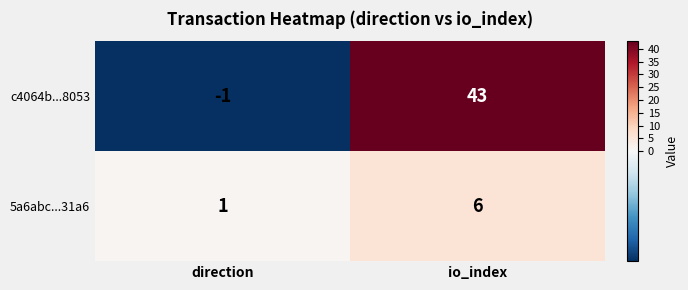

The 5a6abc...31a6 series shows 10 at io_index. True or false?

False